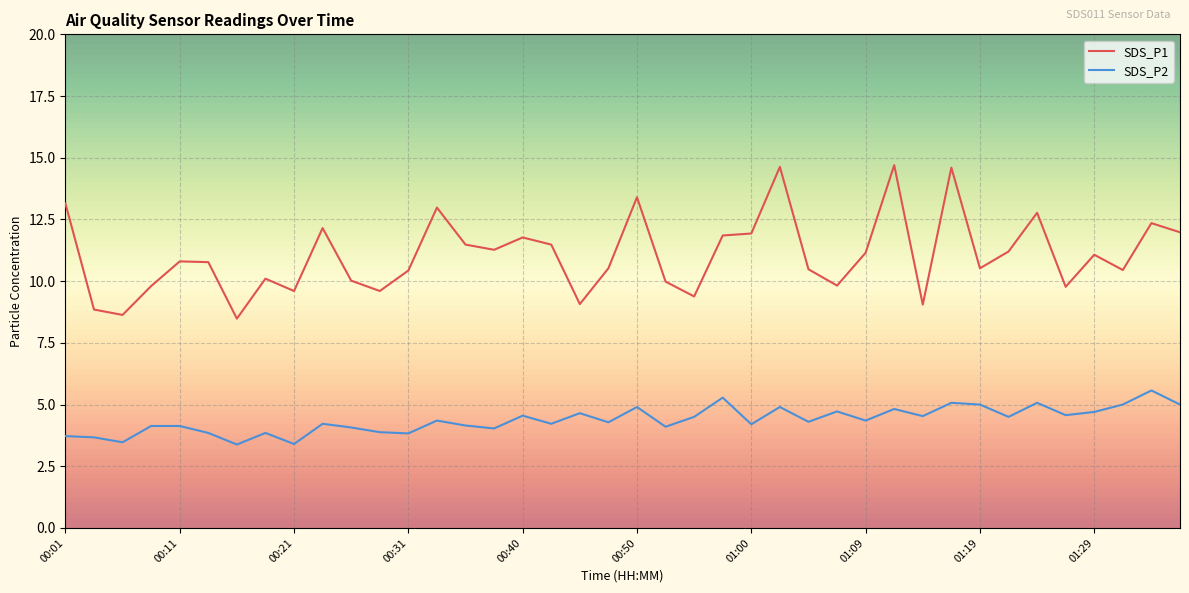

Which series has the widest spread of values?

SDS_P1